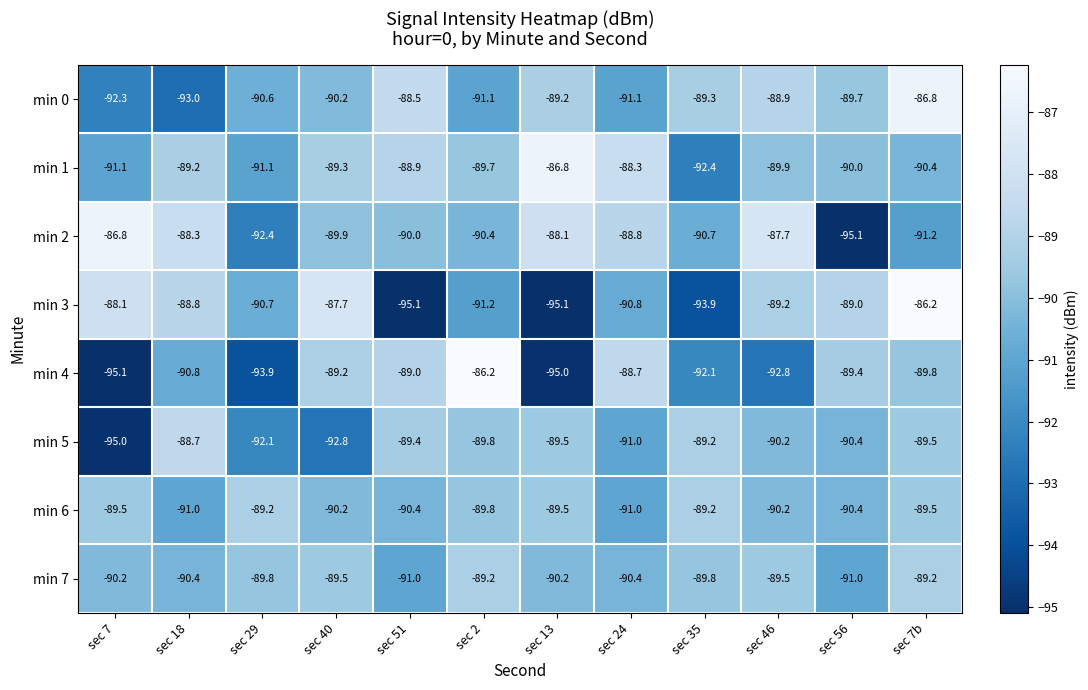

What is the smallest value displayed?

-95.1